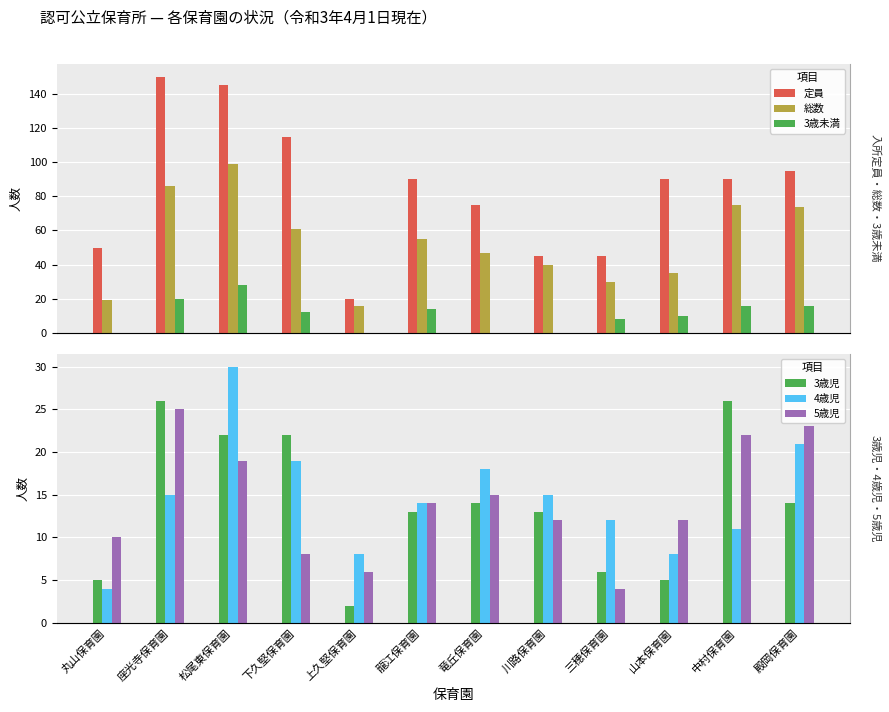

How many series are shown in this chart?

6